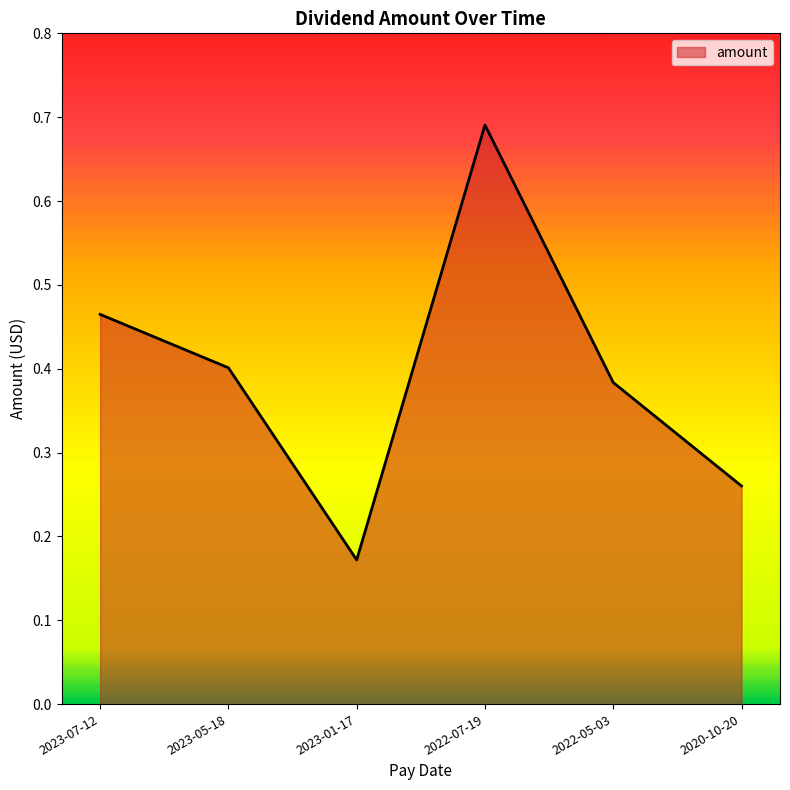

What is the change in value from 2023-07-12 to 2020-10-20?

-0.2